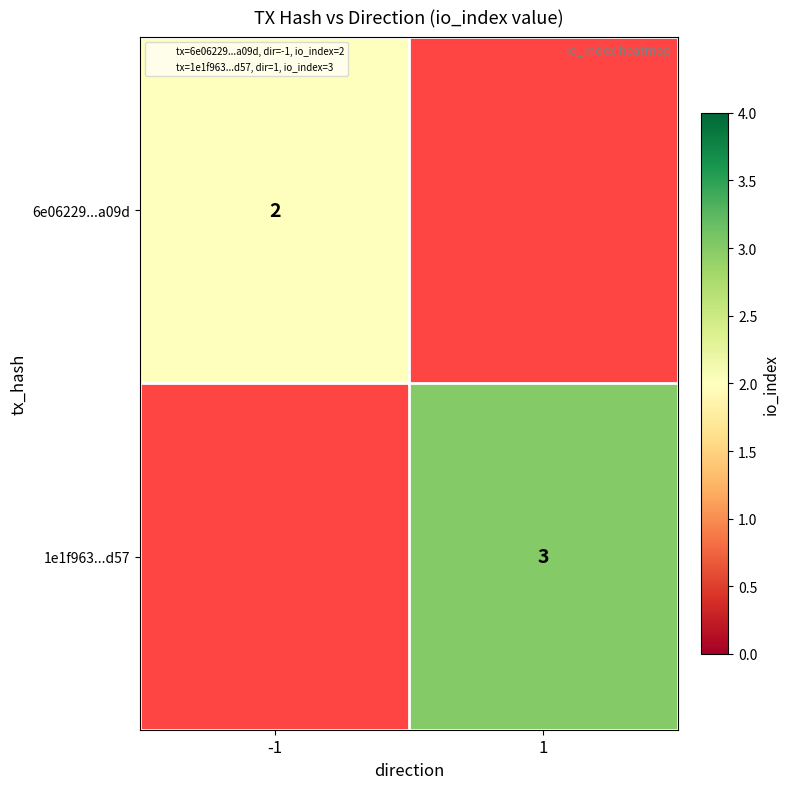

At -1, list the series in order from smallest to largest.

6e06229...a09d, 1e1f963...d57